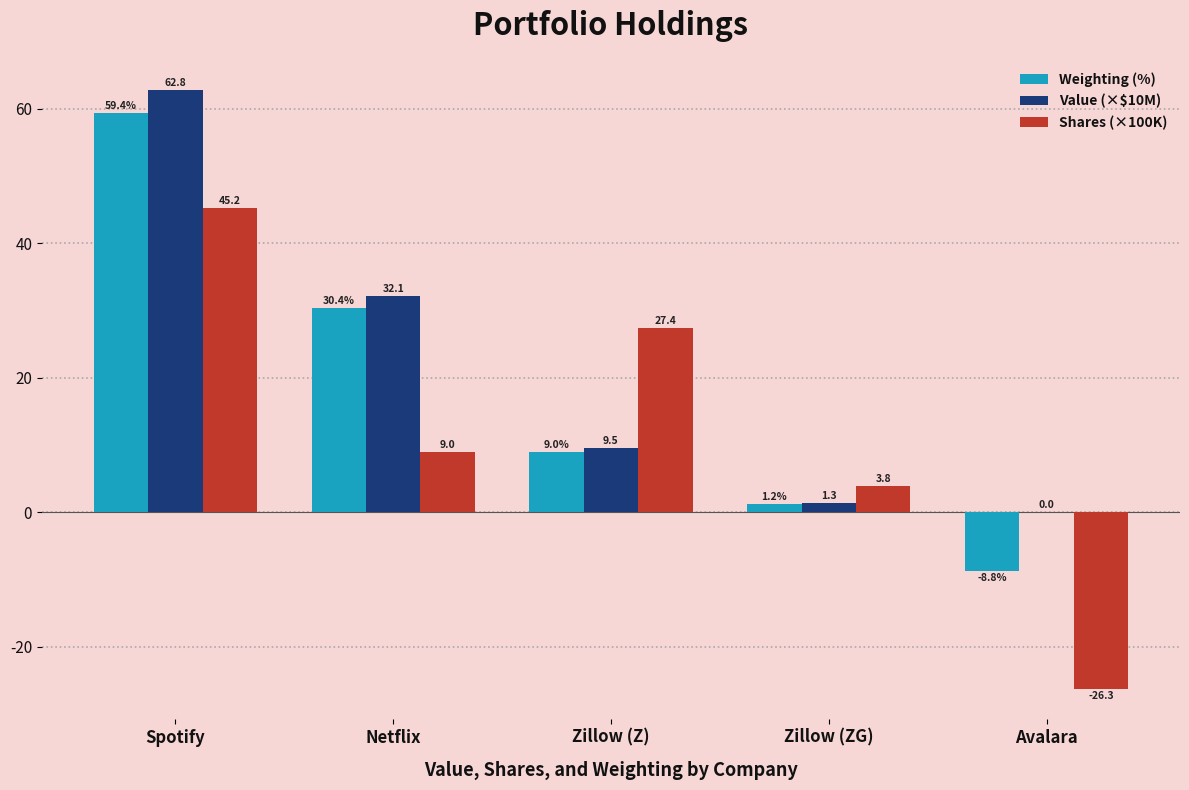

What is the greatest value displayed?

62.8